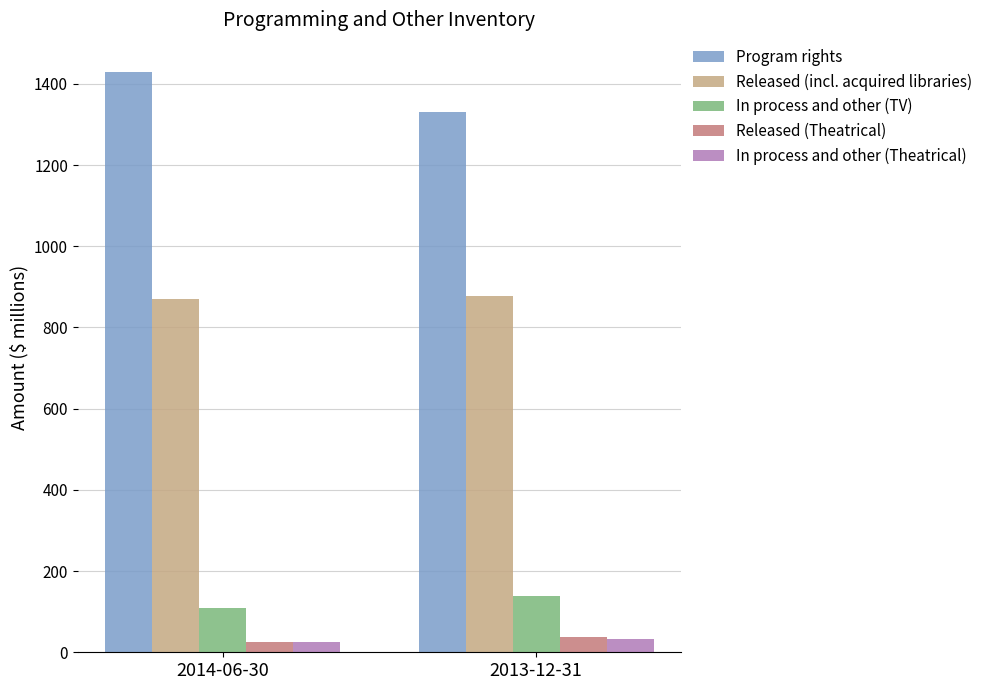

What is the maximum value for Released (incl. acquired libraries)?

878